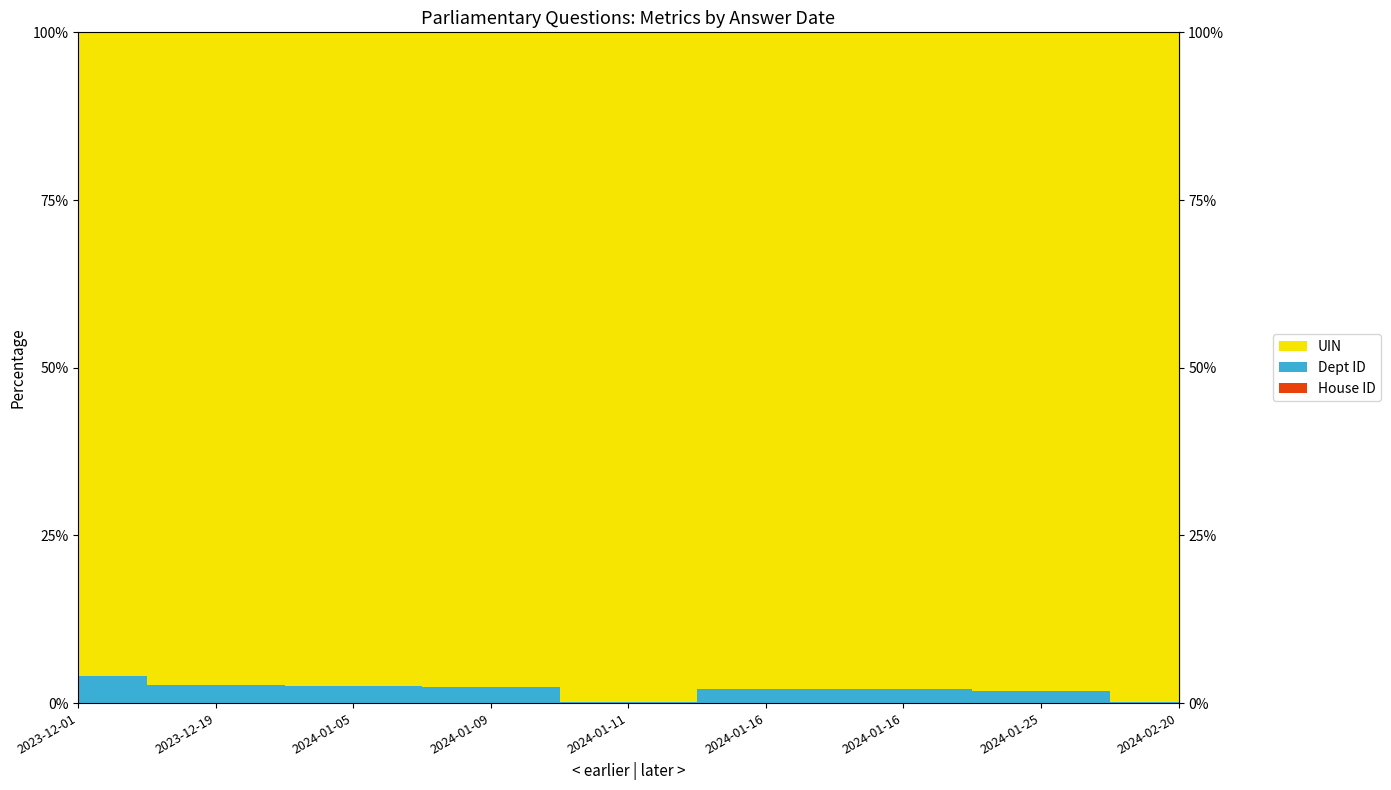

Reading left to right, transcribe all the data shown in this chart.

UIN: 4877	7598	8035	8748	9231	9862	9863	11506	14895
Dept ID: 208	208	208	208	11	208	208	208	29
House ID: 1	1	1	1	1	1	1	1	1